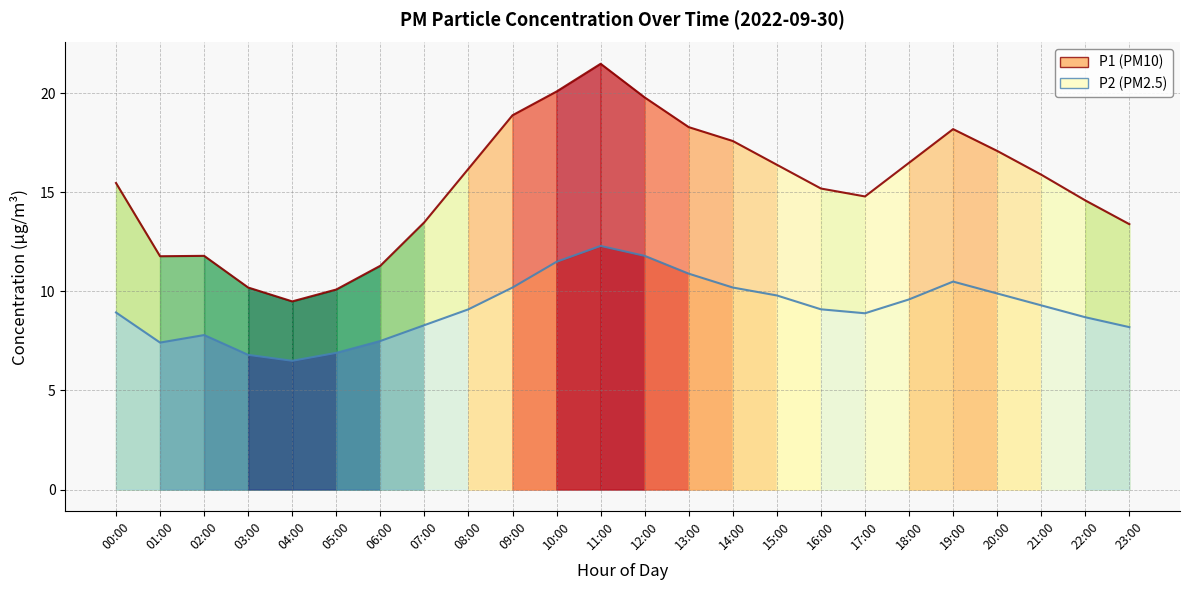

True or false: P2 trend and P1 trend intersect in this chart.

False